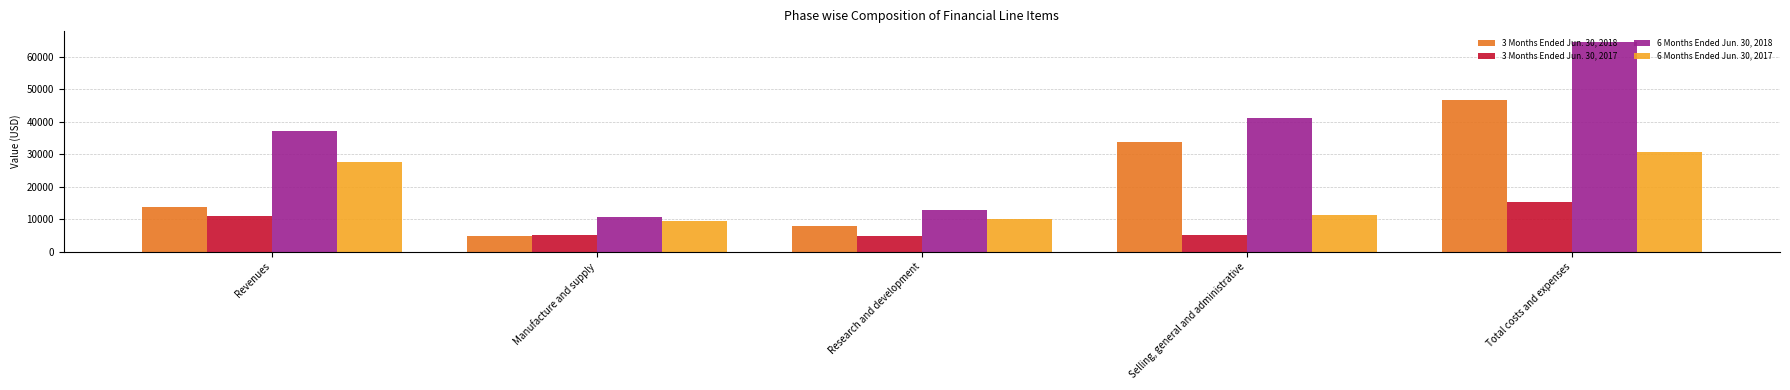

Is the value of 3 Months Ended Jun. 30, 2018 at Manufacture and supply greater than the value of 6 Months Ended Jun. 30, 2017 at Research and development?

No